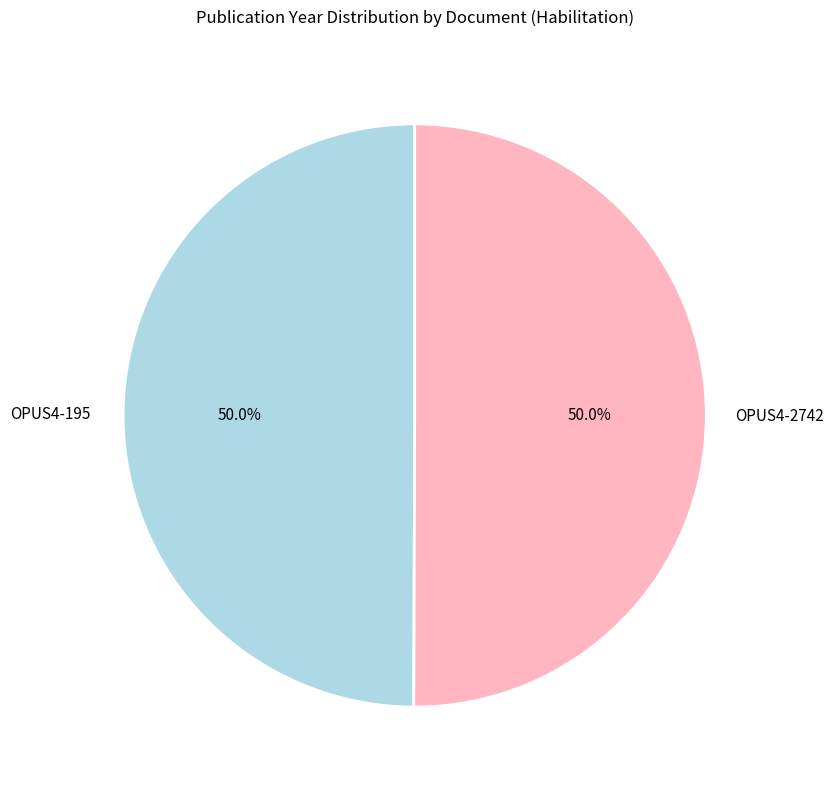

What is the ratio of the value at OPUS4-2742 to the value at OPUS4-195?

1.0